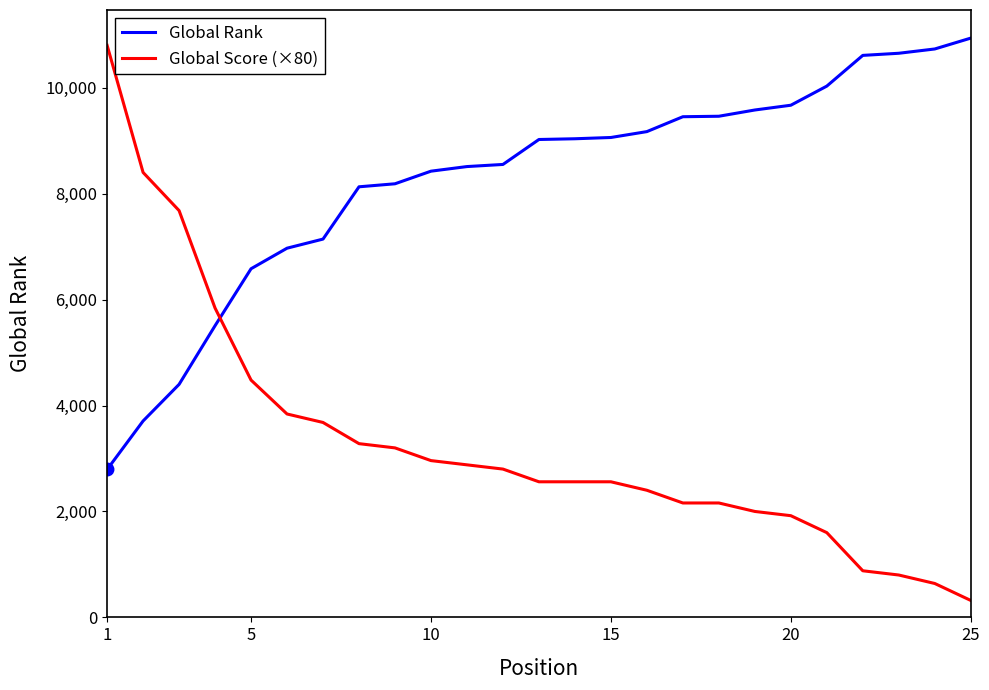

What is the greatest value displayed?

10936